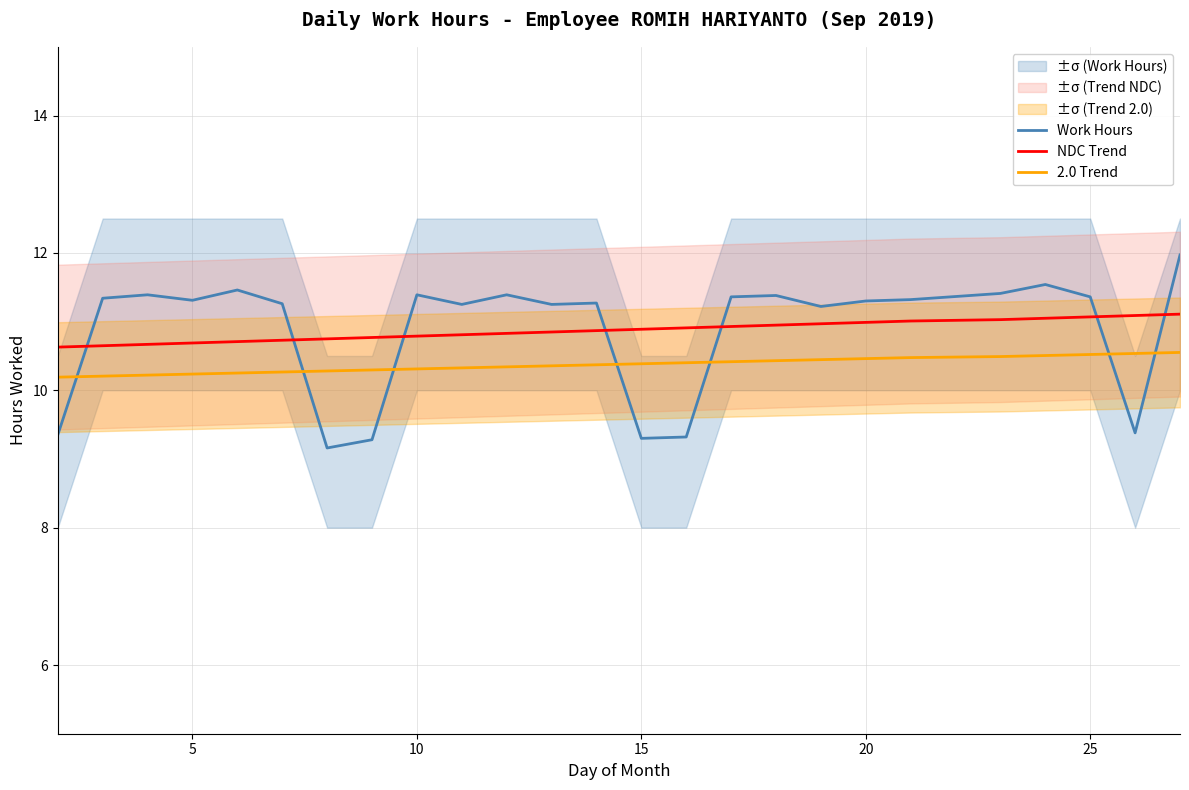

How many categories are shown in the chart?

25